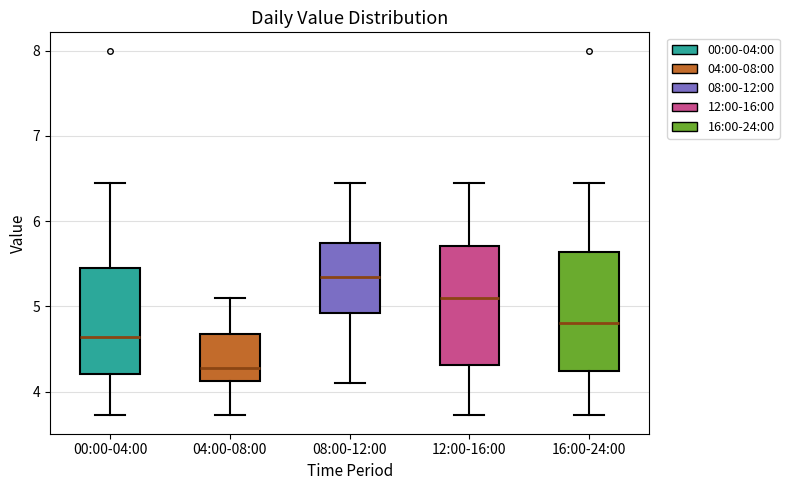

Which box's median line is the highest?

08:00-12:00